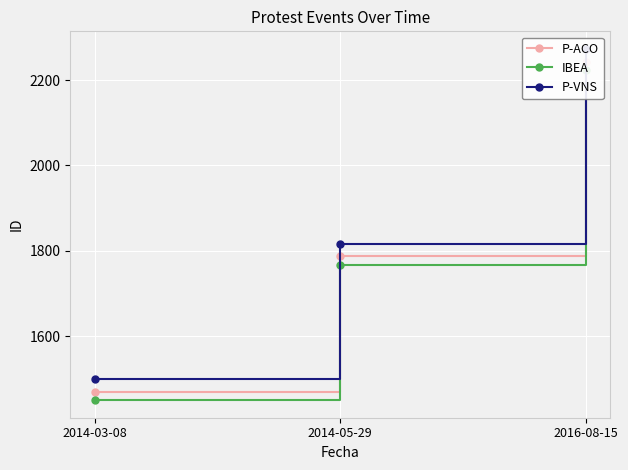

Is it true that P-VNS equals 811 at 2014-03-08?

False